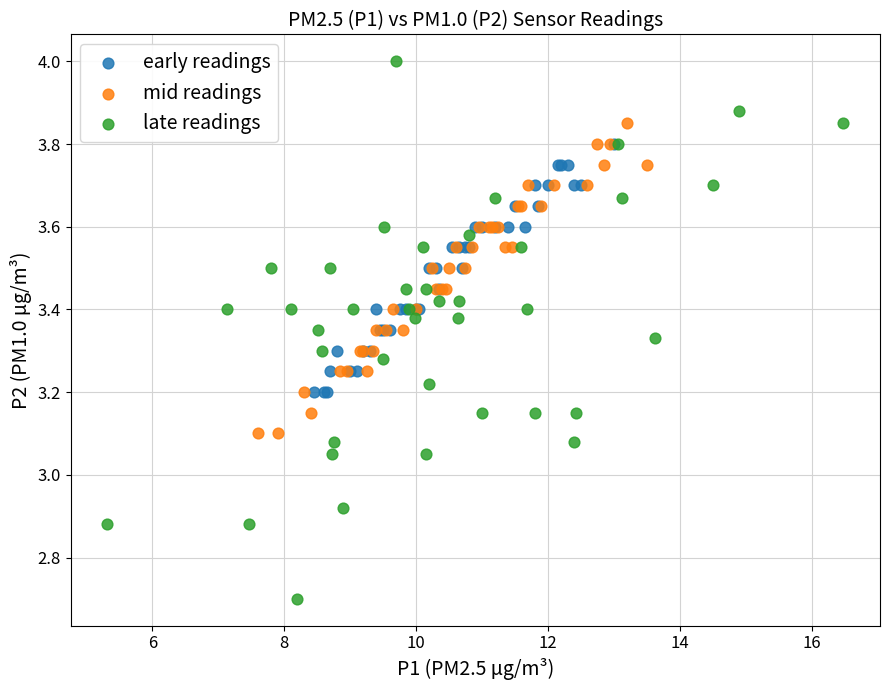

What are all the series names shown in the legend?

early readings, mid readings, late readings